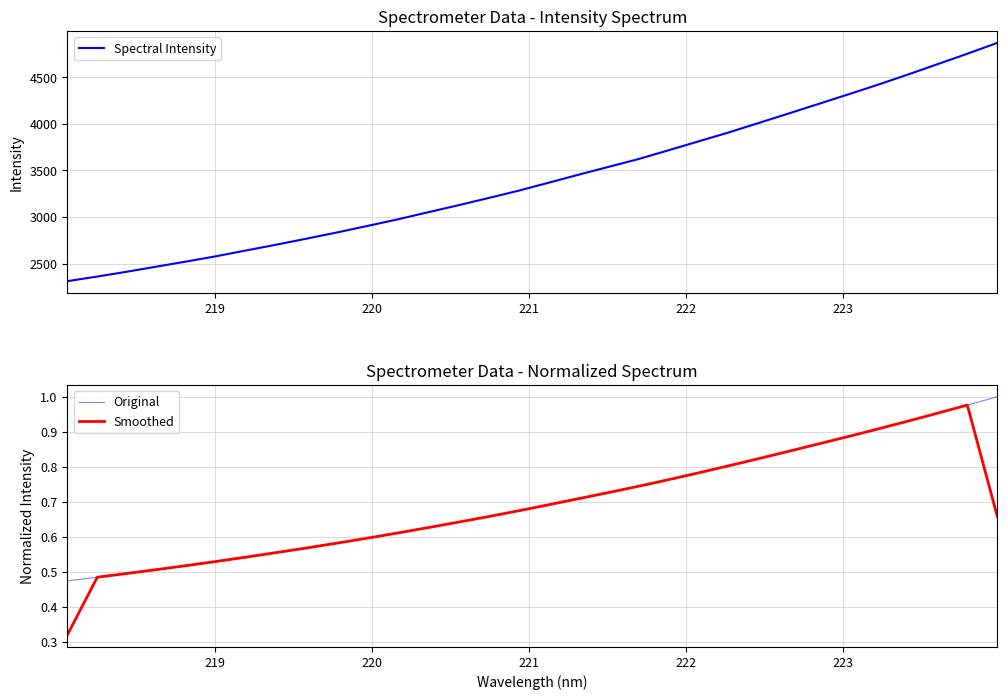

What is the highest value of the Spectral Intensity series?

4869.7